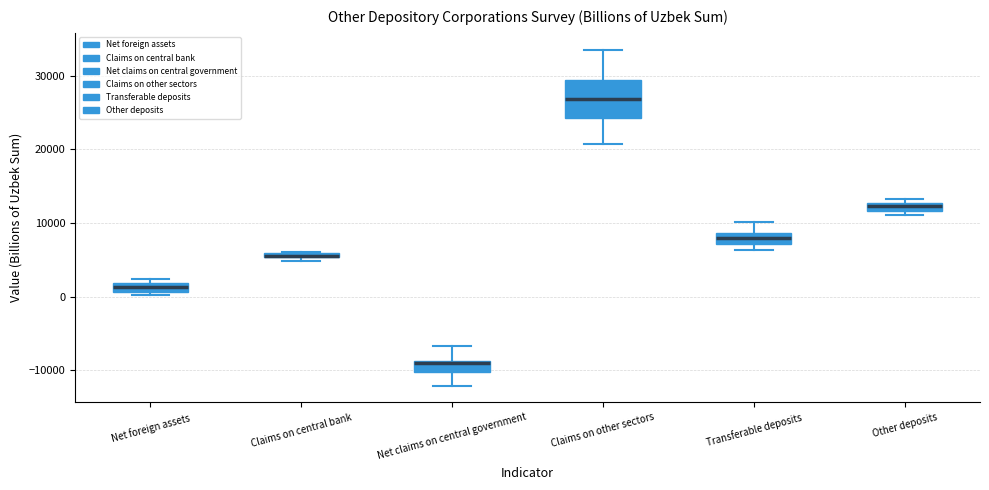

Which box is the tallest, from its lower edge to its upper edge?

Claims on other sectors